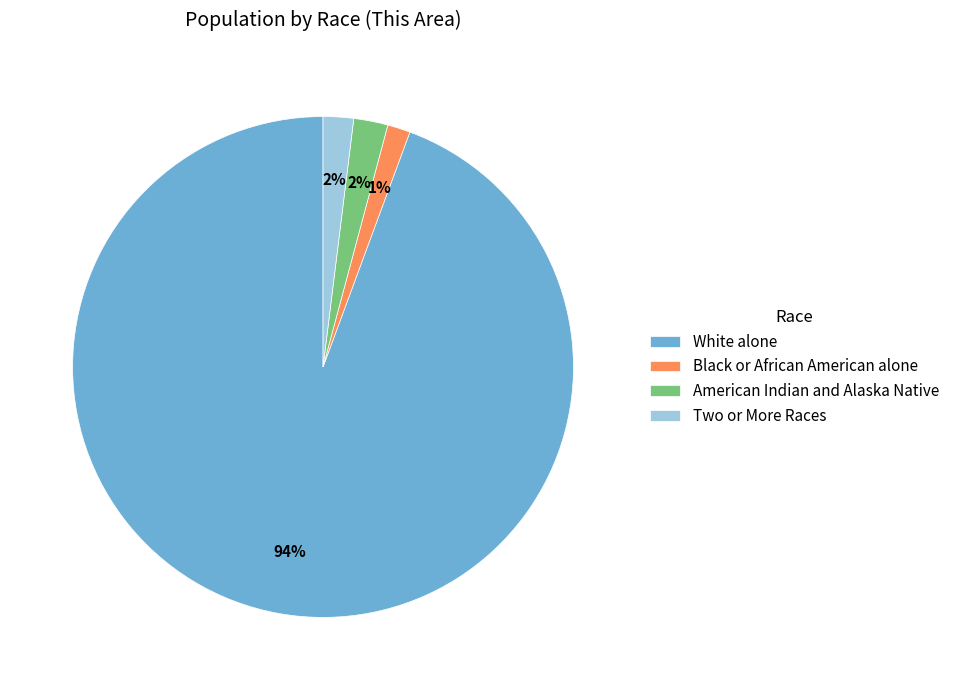

To the nearest percent, what portion does American Indian and Alaska Native represent?

2%